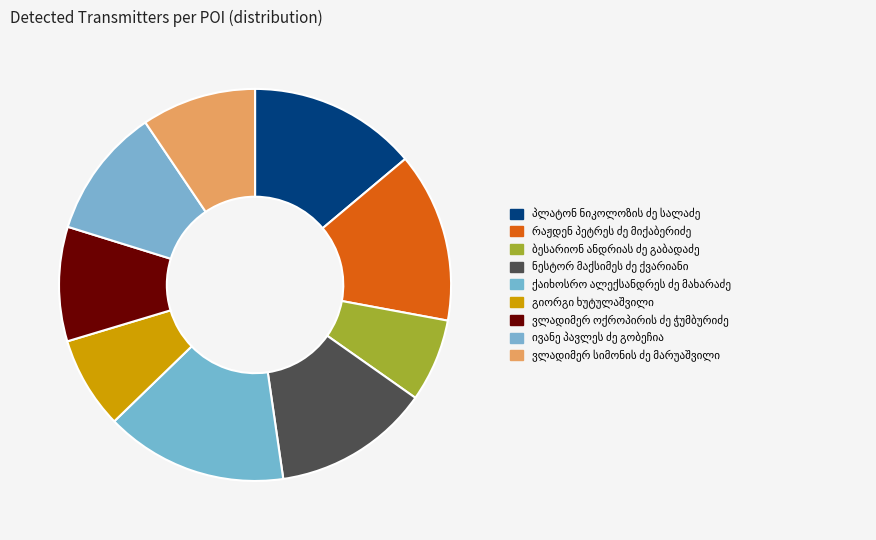

Combined, do ბესარიონ ანდრიას ძე გაბადაძე and ნესტორ მაქსიმეს ძე ქვარიანი account for over 50%?

No